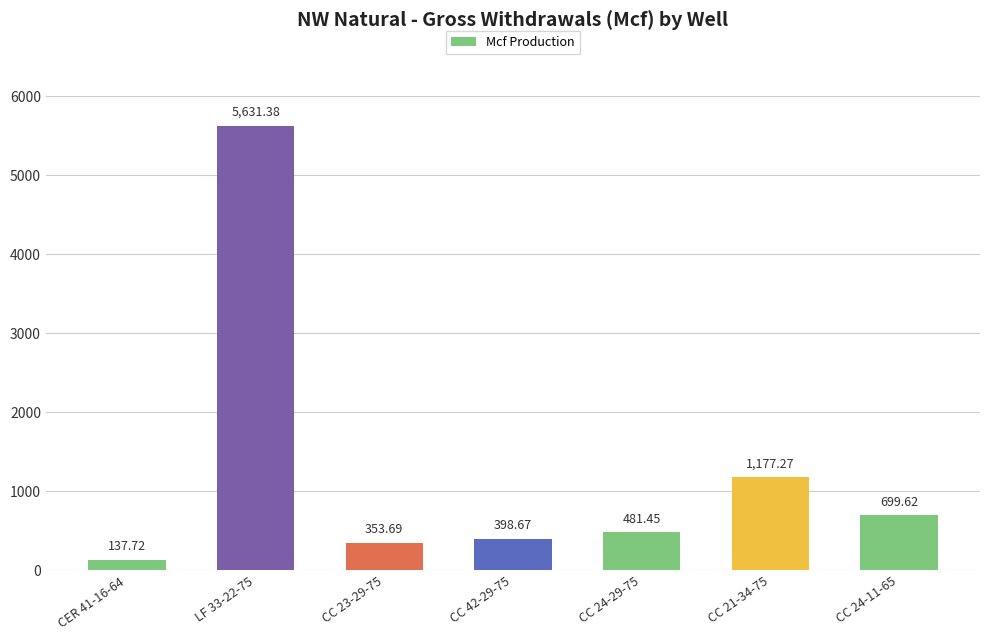

Are the bars grouped side by side (vs. stacked)?

No